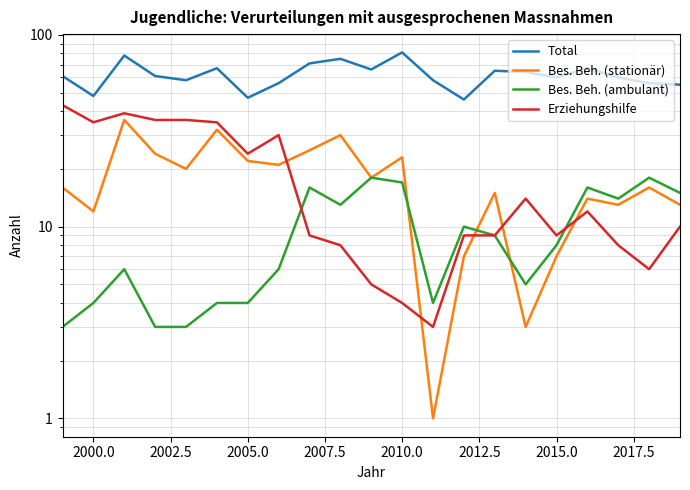

Is it true that Total equals 36 at 1997.5?

False